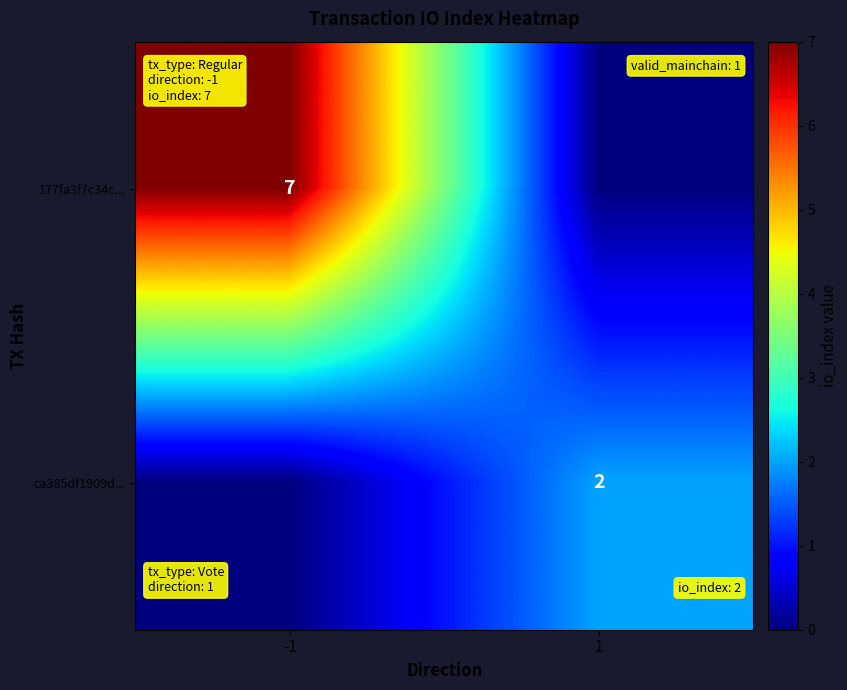

Which has a higher value, -1 or 1?

-1